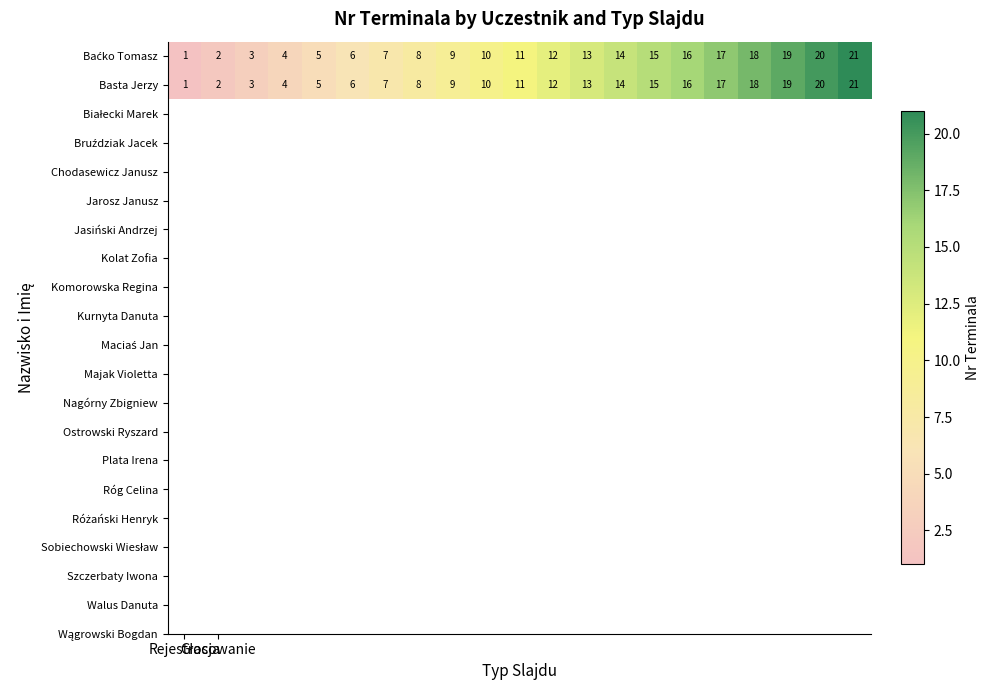

What is the difference between the second highest and second lowest values in the Basta Jerzy series?

18